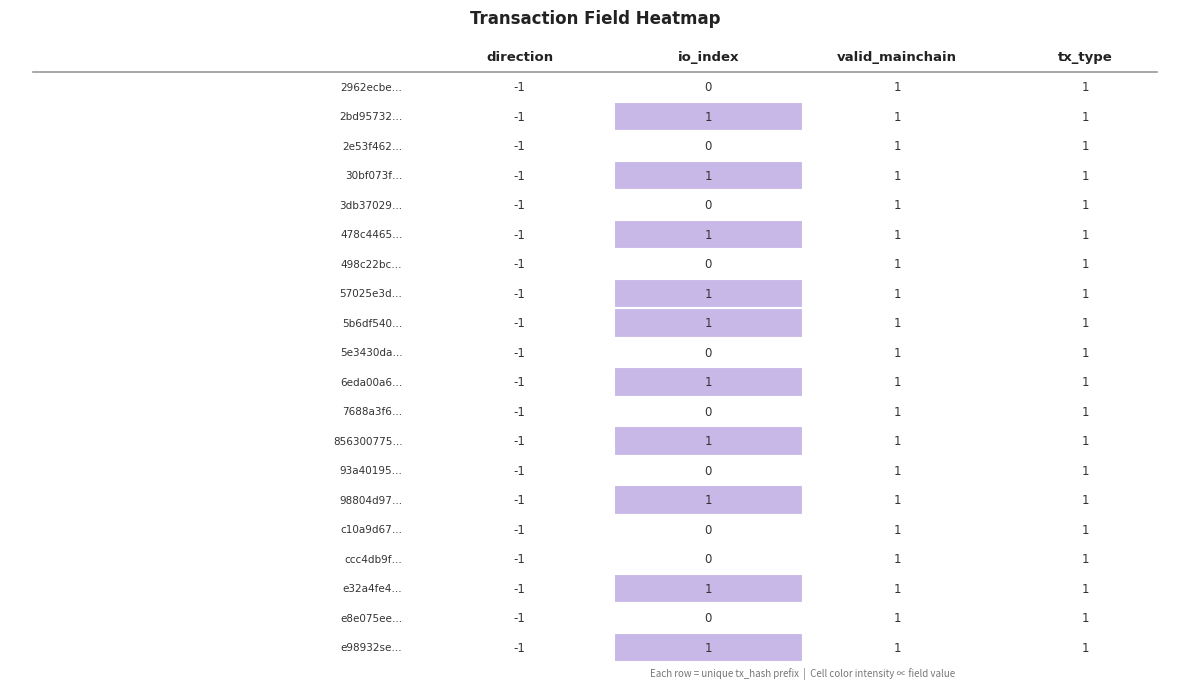

What is the lowest value of the direction series?

-1